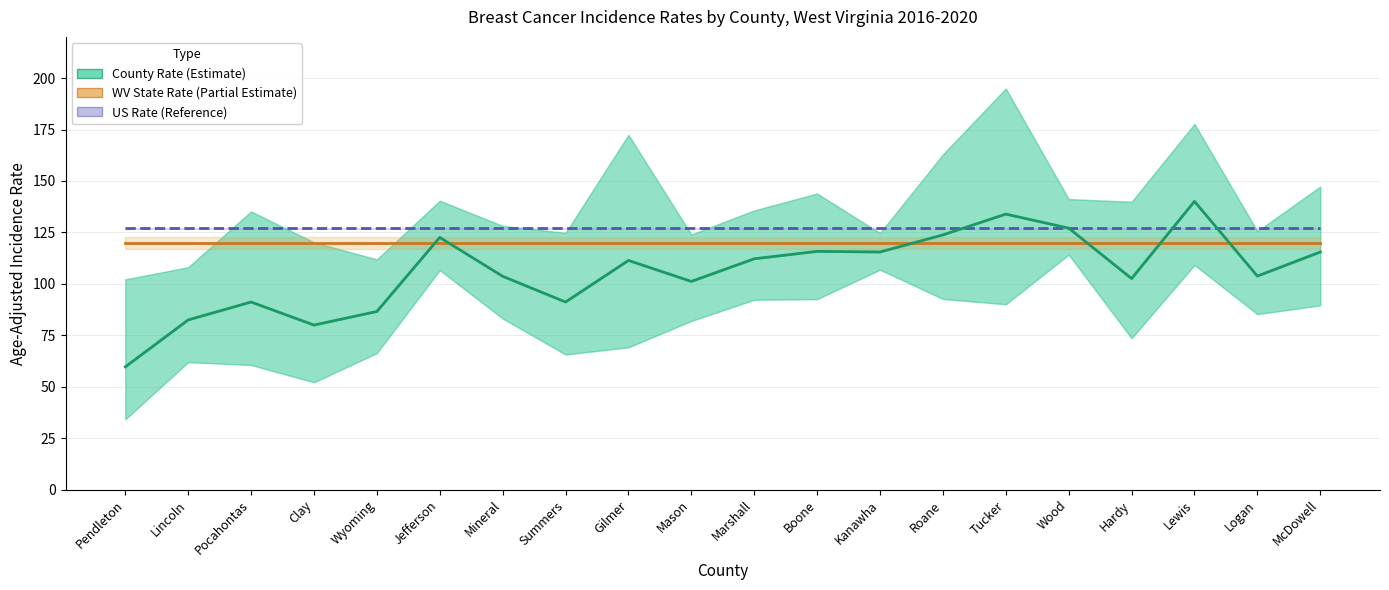

Which series ends up on top after the final intersection of Age-Adjusted Rate and WV State Rate?

WV State Rate